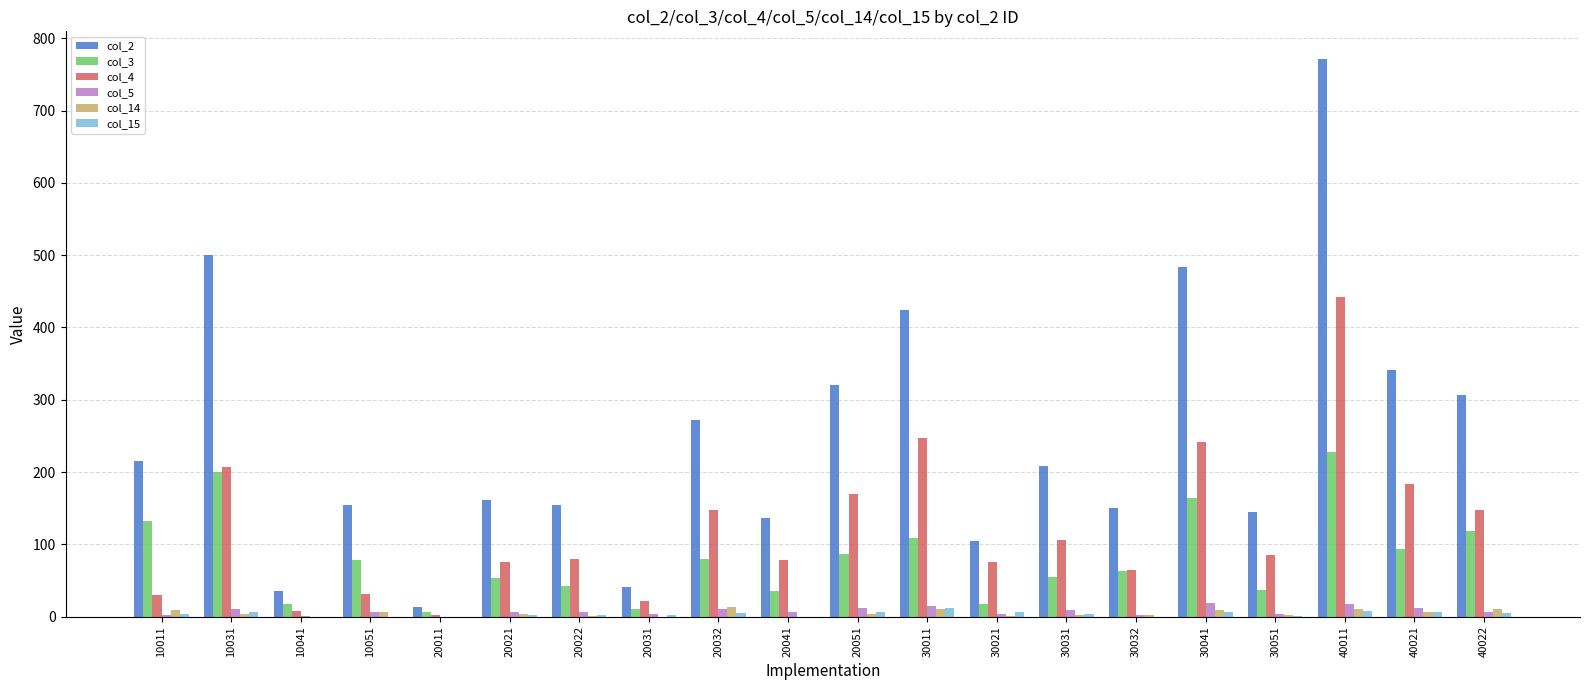

At which category is the sum across all series the highest?

40011